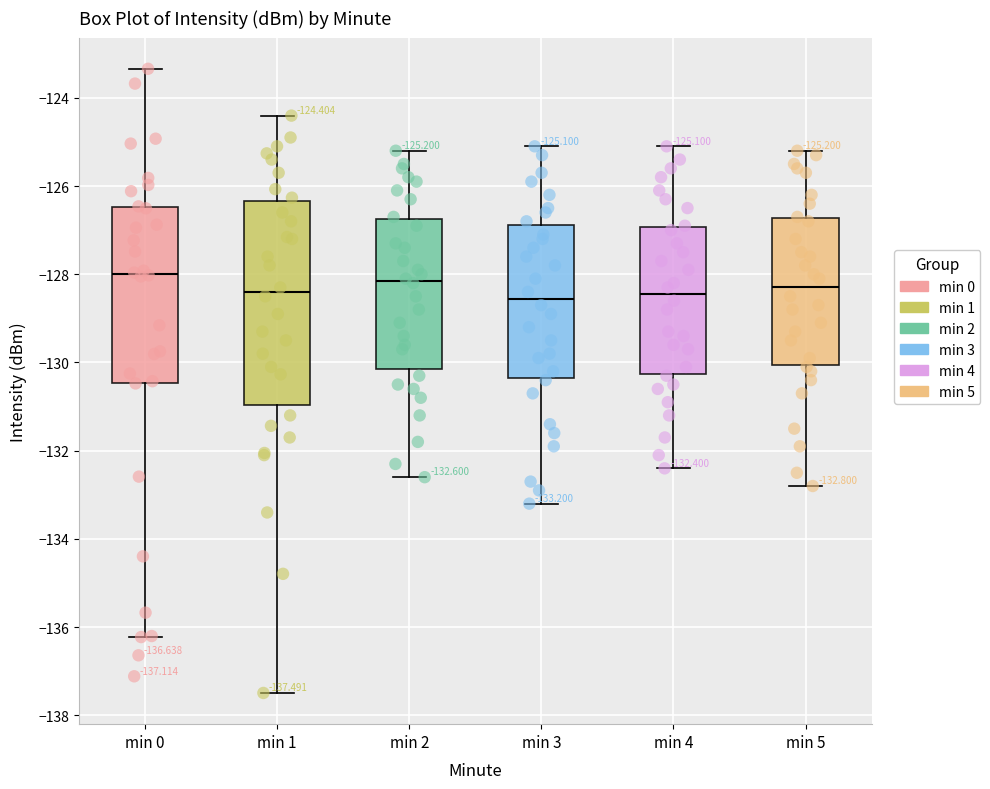

Comparing the boxes themselves (not the whiskers), which one is the tallest?

min 1